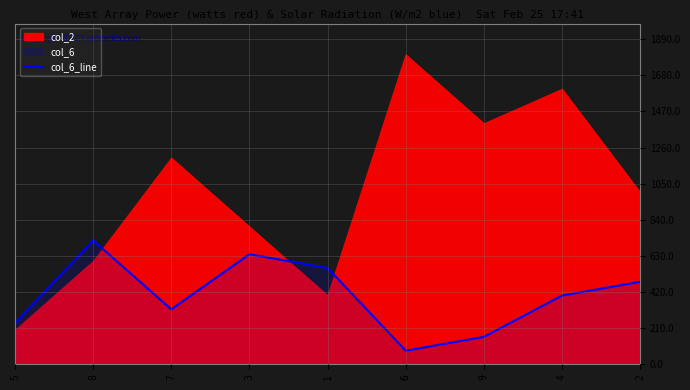

What is the highest value of the col_6_line series?

720